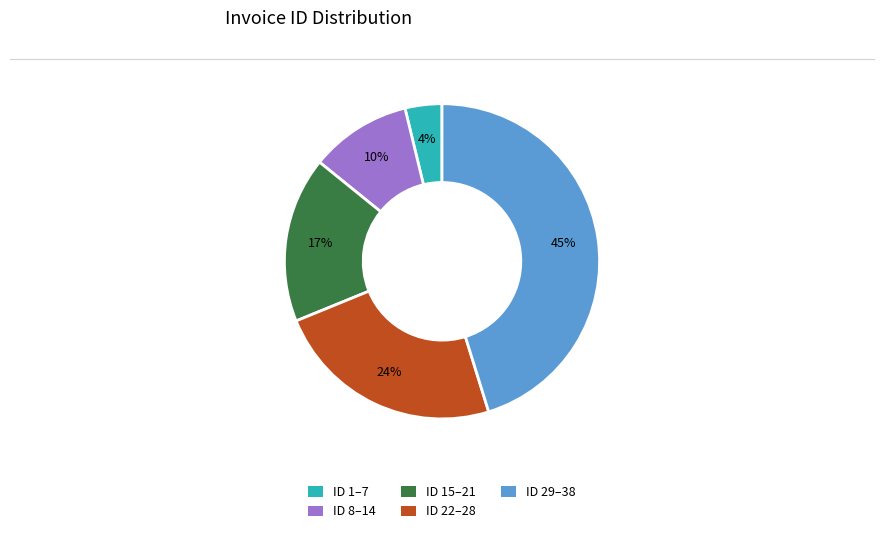

Does any single category account for the majority?

No